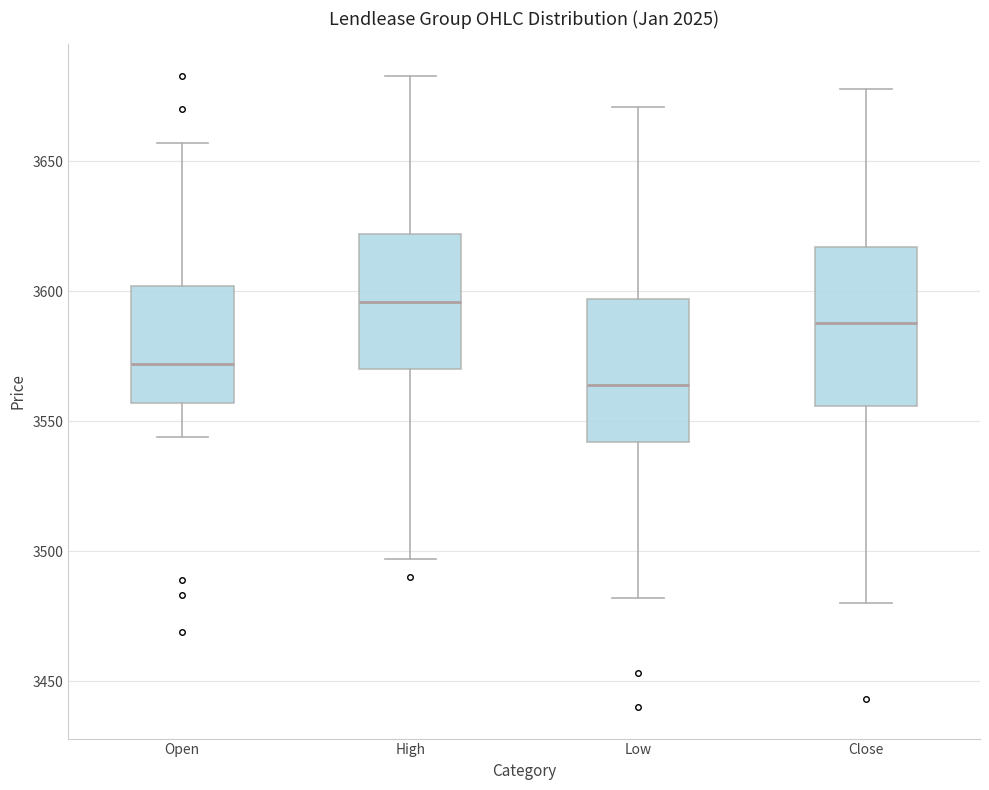

Comparing the boxes themselves (not the whiskers), which one is the tallest?

Close